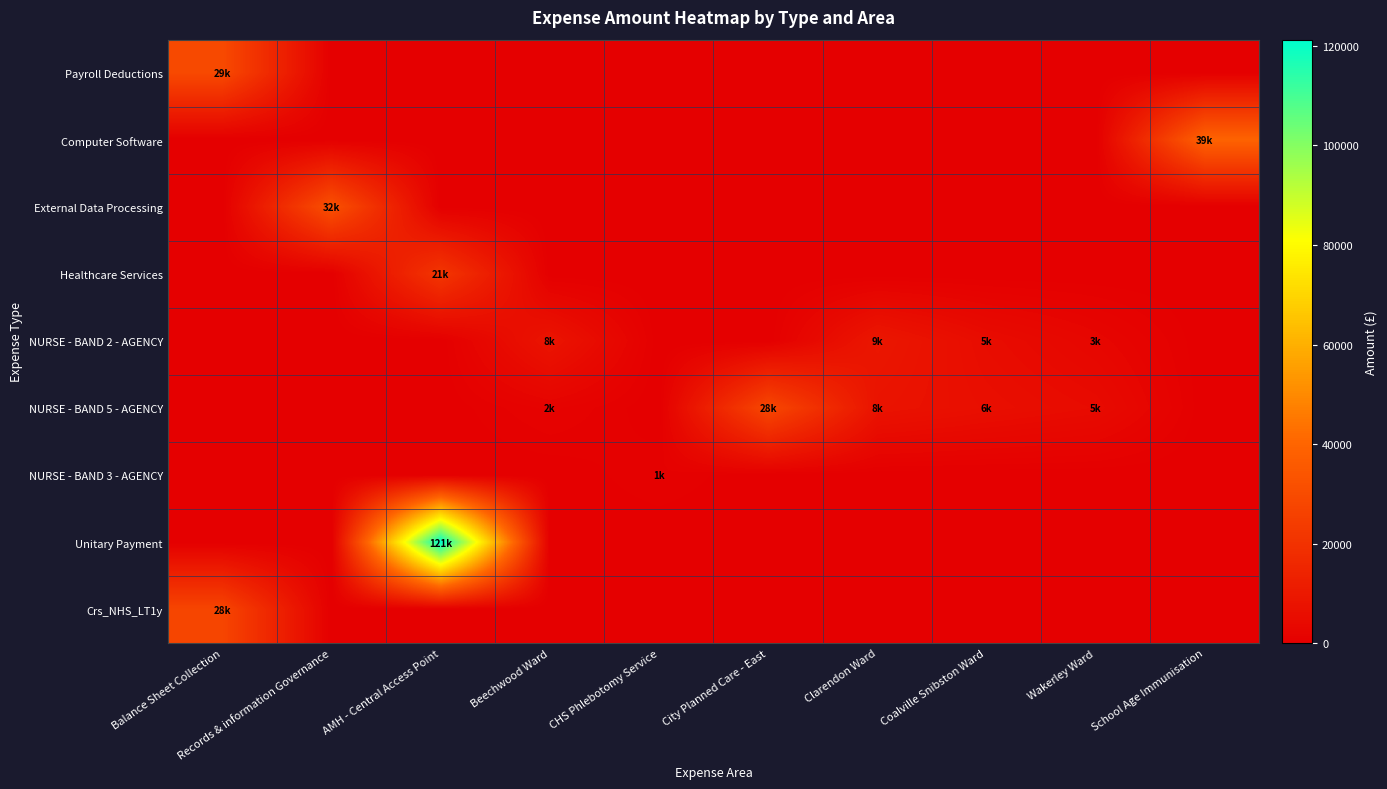

Which series has the widest spread of values?

Unitary Payment